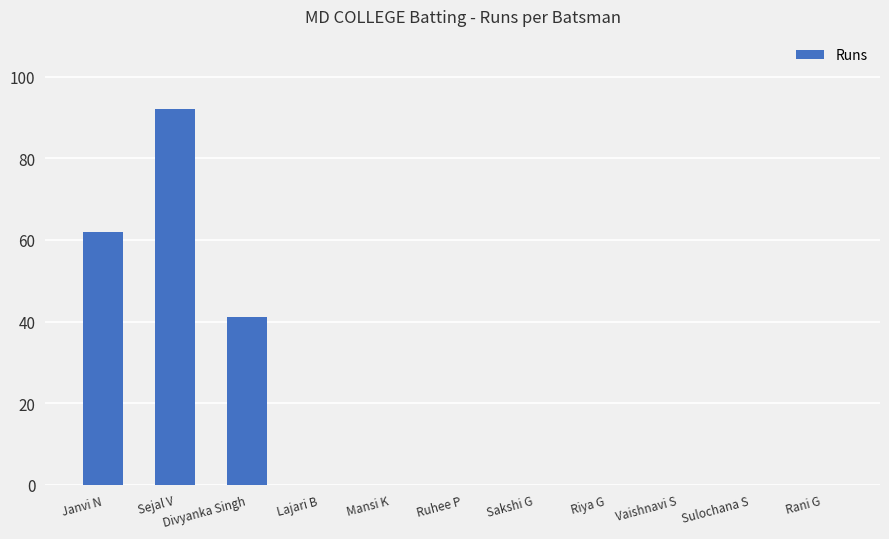

Where is the data nearest to the value 46?

Divyanka Singh